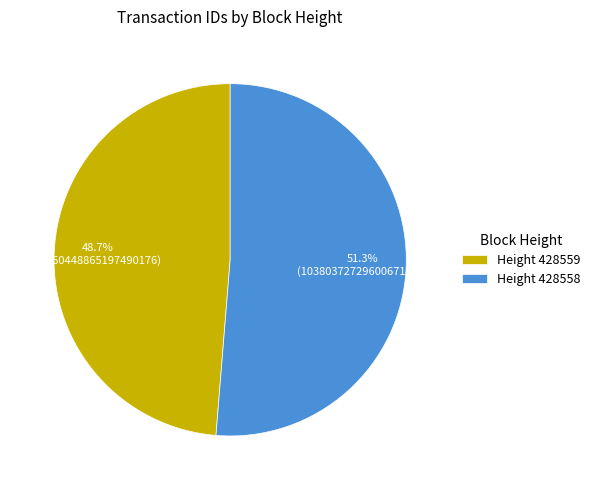

Does any single category account for the majority?

Yes